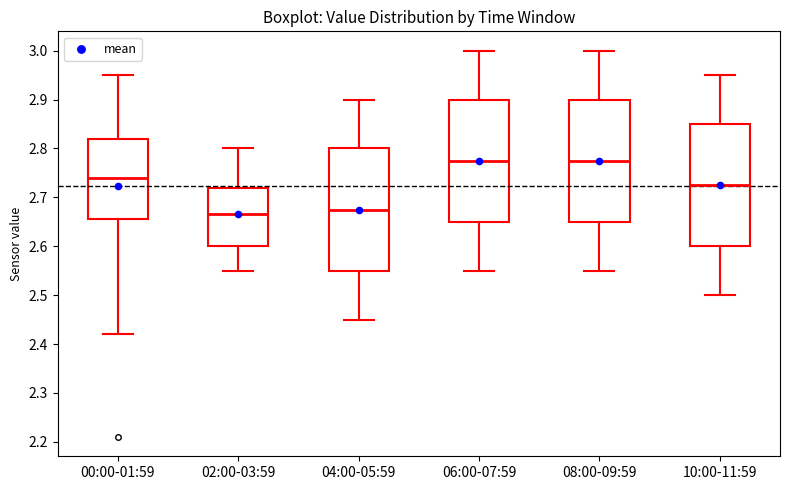

Reading left to right, transcribe this box plot: for each box, give where its median line is, the range the box spans, and where its two whiskers end, as read against the y-axis. The values are not printed on the chart, so give them approximately, as read against the axis.

00:00-01:59: median 2.74, box 2.66 to 2.82, whiskers 2.42 to 2.95
02:00-03:59: median 2.67, box 2.60 to 2.72, whiskers 2.55 to 2.80
04:00-05:59: median 2.68, box 2.55 to 2.80, whiskers 2.45 to 2.90
06:00-07:59: median 2.78, box 2.65 to 2.90, whiskers 2.55 to 3.00
08:00-09:59: median 2.78, box 2.65 to 2.90, whiskers 2.55 to 3.00
10:00-11:59: median 2.73, box 2.60 to 2.85, whiskers 2.50 to 2.95